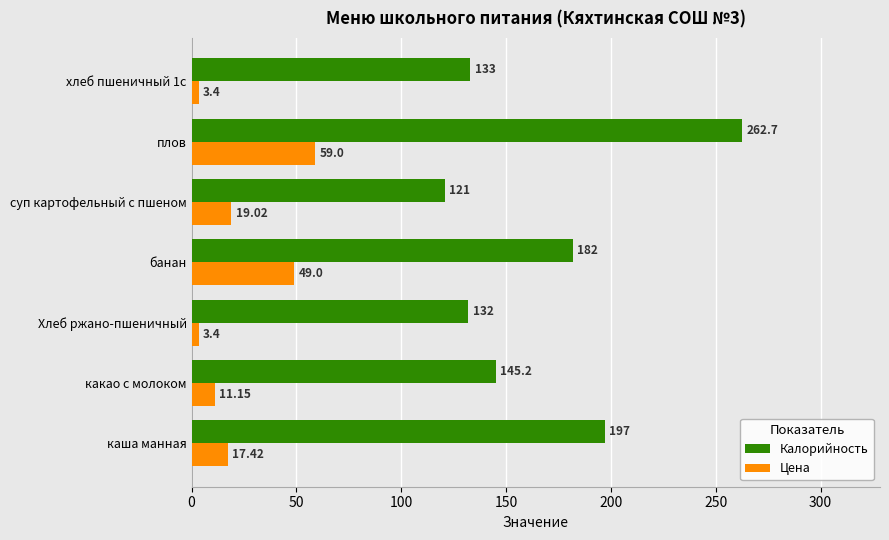

List the series in order of their peak value, highest first.

Калорийность, Цена